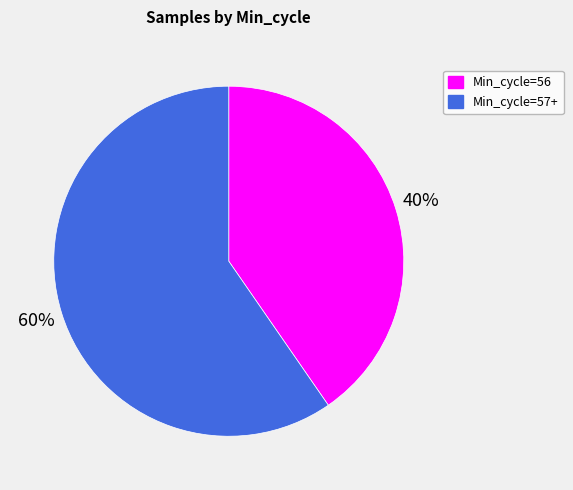

What percentage is the Min_cycle=56 slice, to the nearest percent?

40%